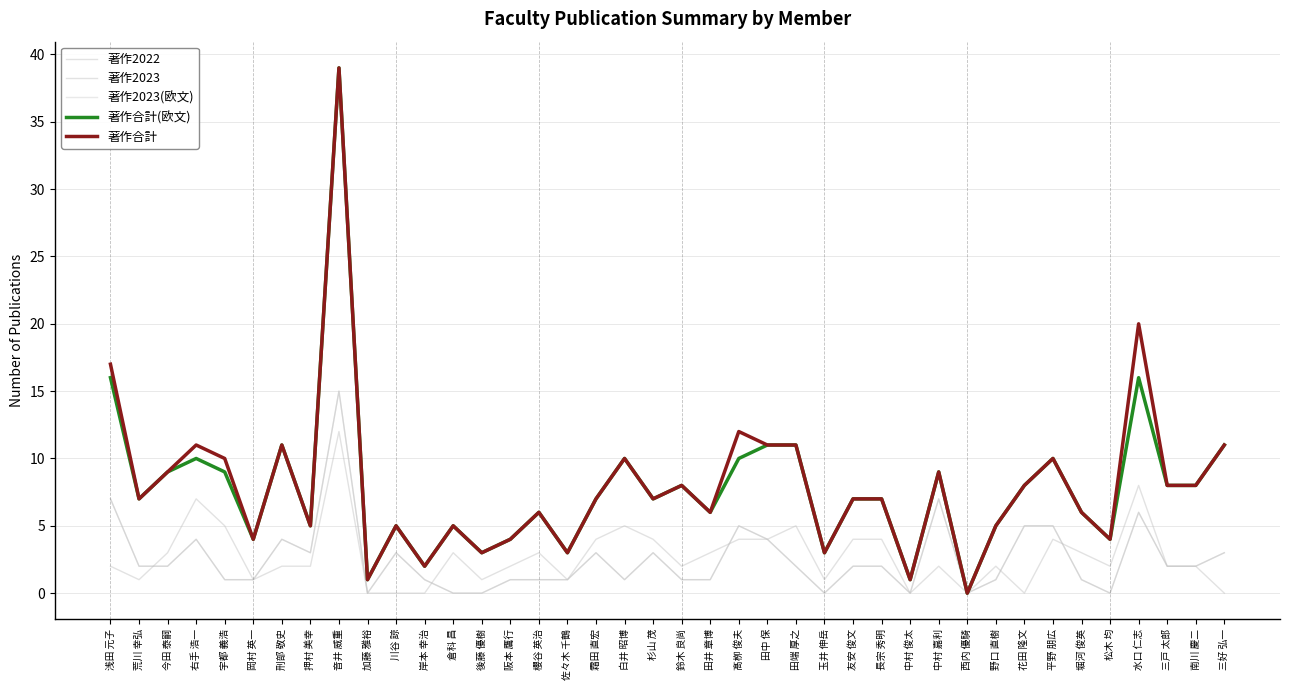

How many lines are shown in the chart?

5